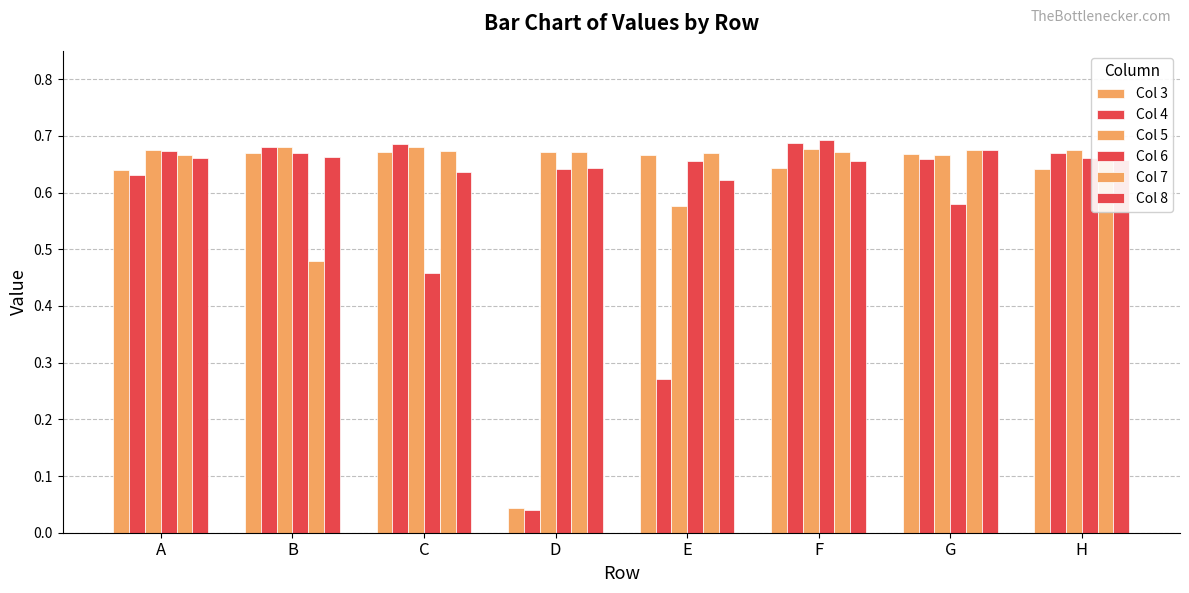

Does the chart contain stacked bars?

No